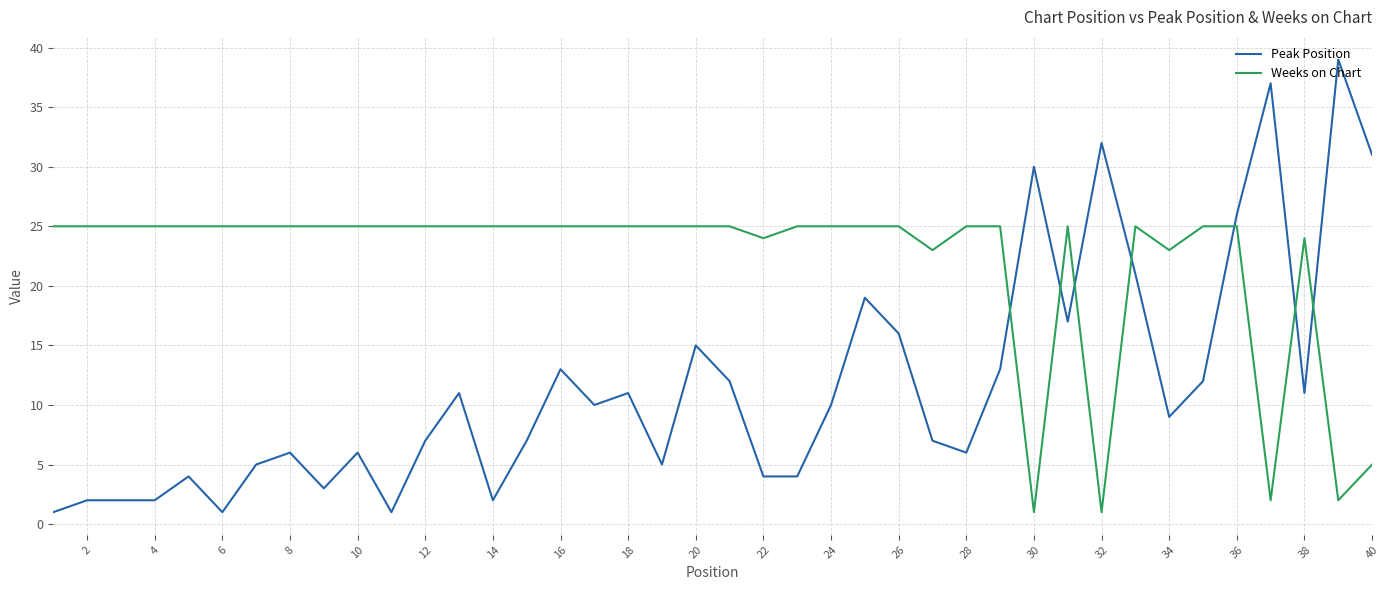

What is the difference between the maximum and minimum values in the Peak Position series?

38